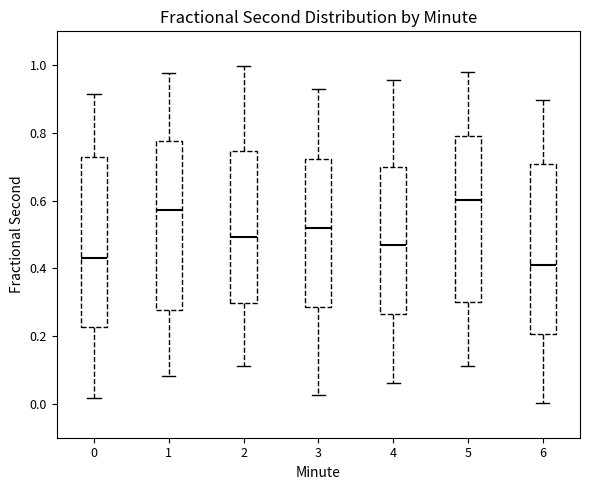

Reading left to right, transcribe this box plot: for each box, give where its median line is, the range the box spans, and where its two whiskers end, as read against the y-axis. The values are not printed on the chart, so give them approximately, as read against the axis.

0: median 0.44, box 0.22 to 0.72, whiskers 0.02 to 0.92
1: median 0.58, box 0.28 to 0.78, whiskers 0.08 to 0.98
2: median 0.50, box 0.30 to 0.74, whiskers 0.12 to 1.00
3: median 0.52, box 0.28 to 0.72, whiskers 0.02 to 0.92
4: median 0.46, box 0.26 to 0.70, whiskers 0.06 to 0.96
5: median 0.60, box 0.30 to 0.80, whiskers 0.12 to 0.98
6: median 0.42, box 0.20 to 0.70, whiskers 0.00 to 0.90